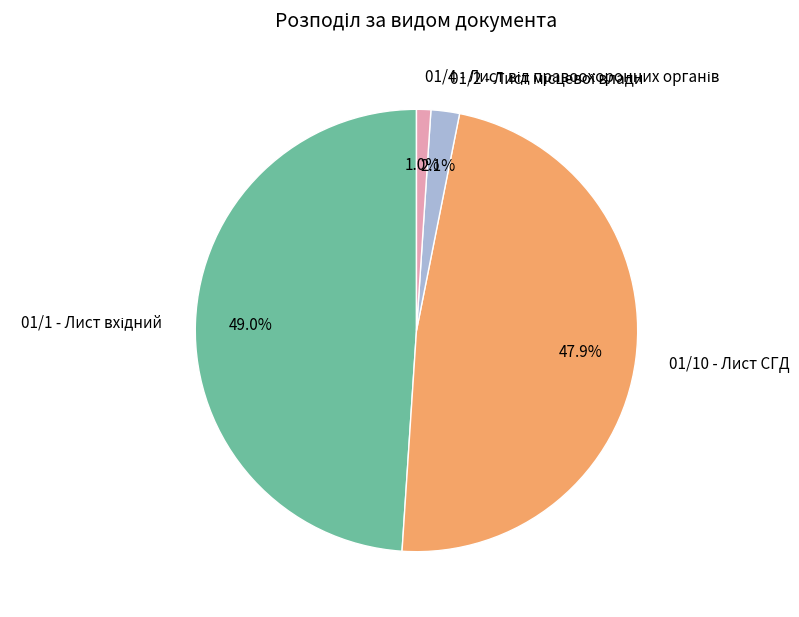

Is there any slice that represents more than half of the pie?

No